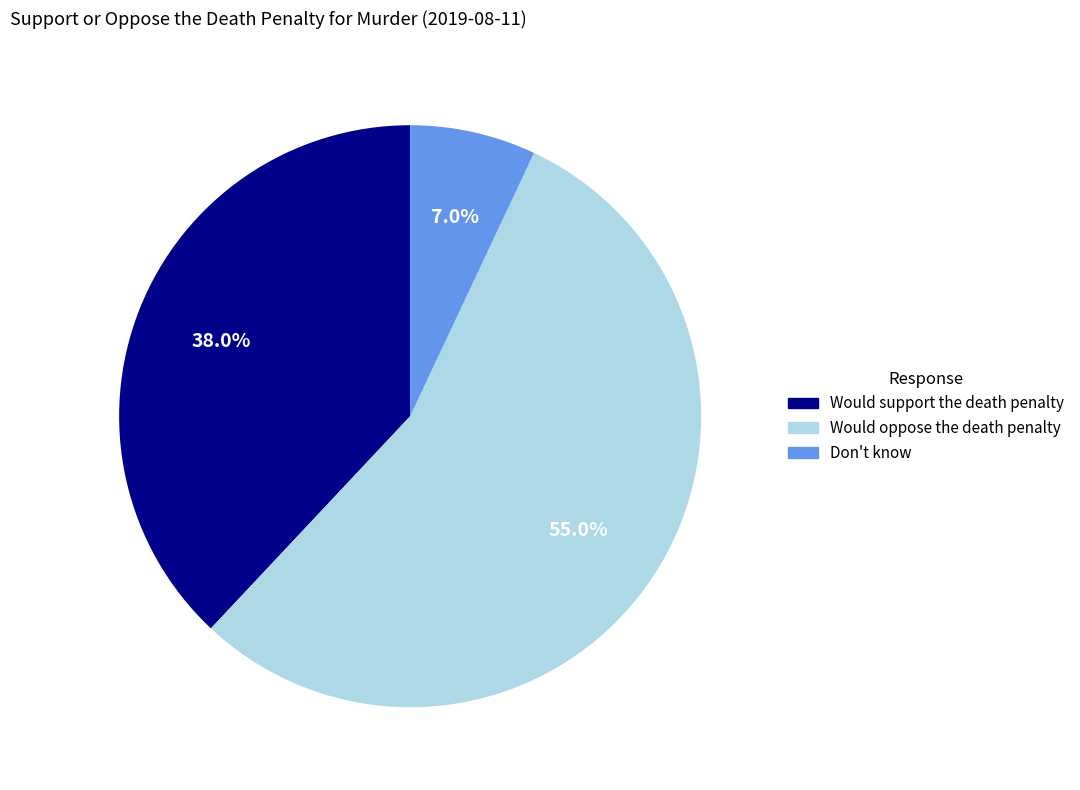

Is there any slice that represents more than half of the pie?

Yes